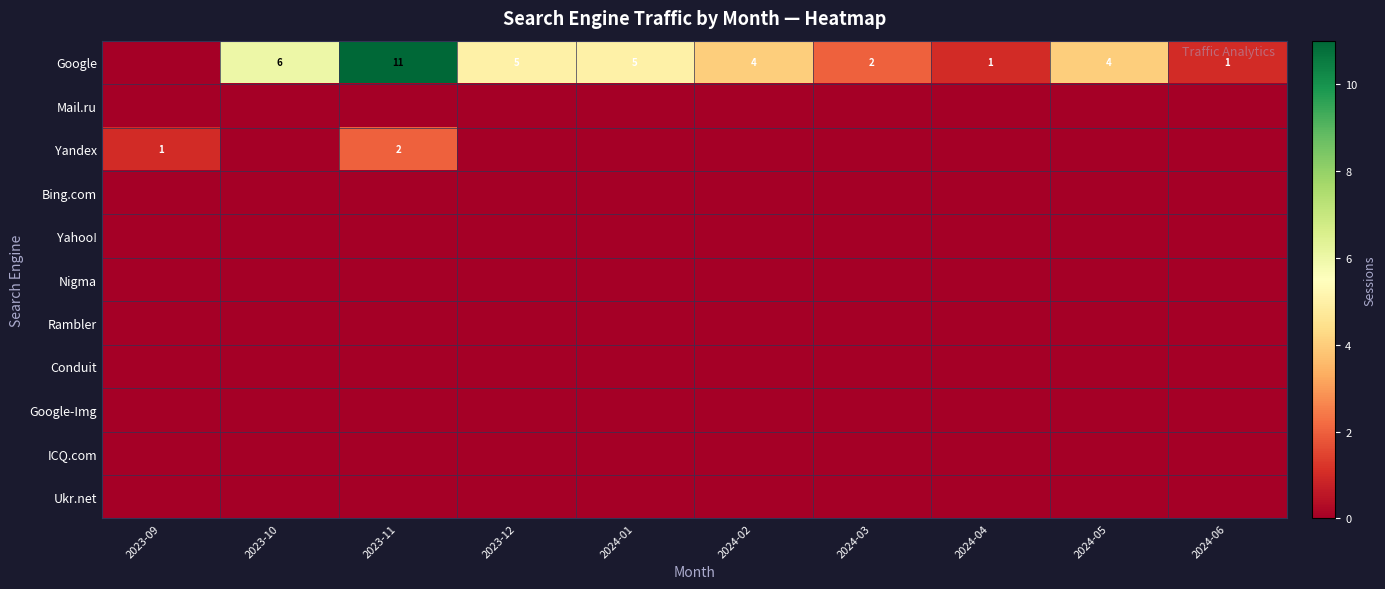

List the series in order of their peak value, highest first.

Google, Yandex, Mail.ru, Bing.com, Yahoo!, Nigma, Rambler, Conduit, Google-Img, ICQ.com, Ukr.net